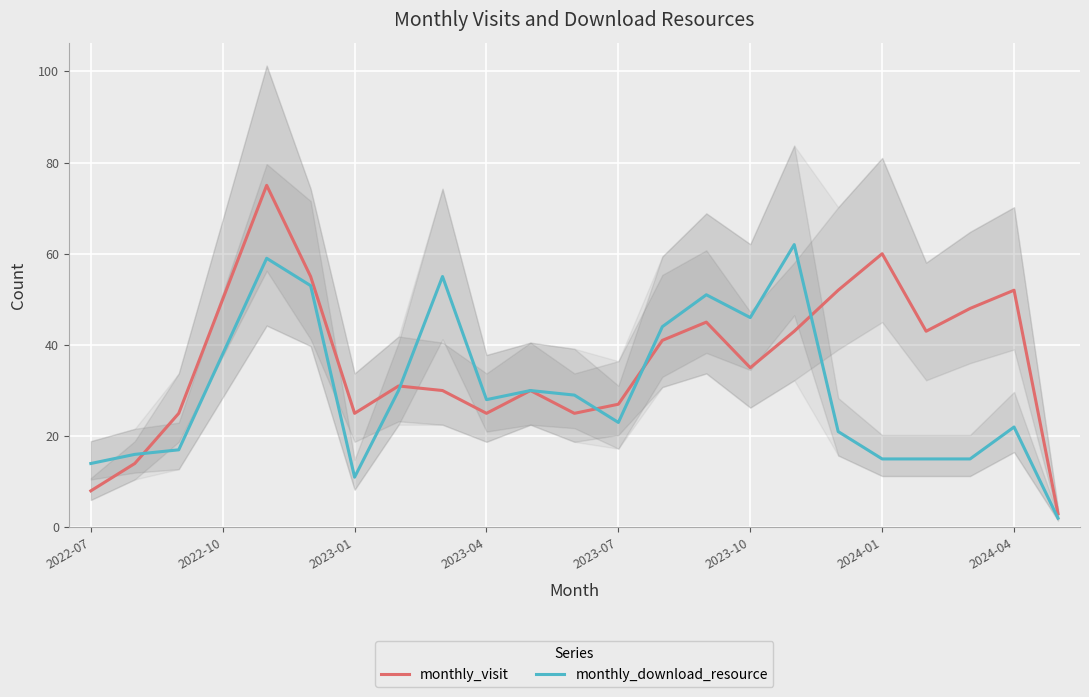

What is the highest value of the monthly_download_resource series?

62